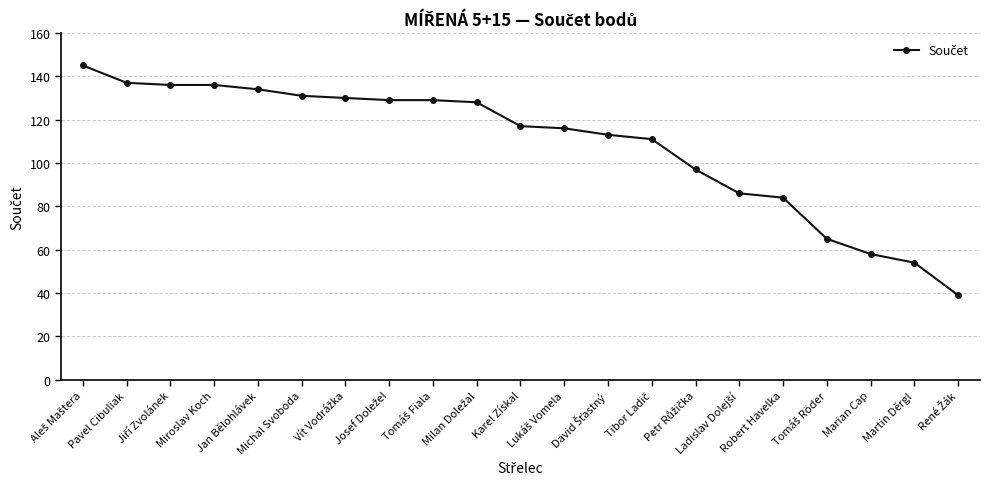

How many values are below 117?

10